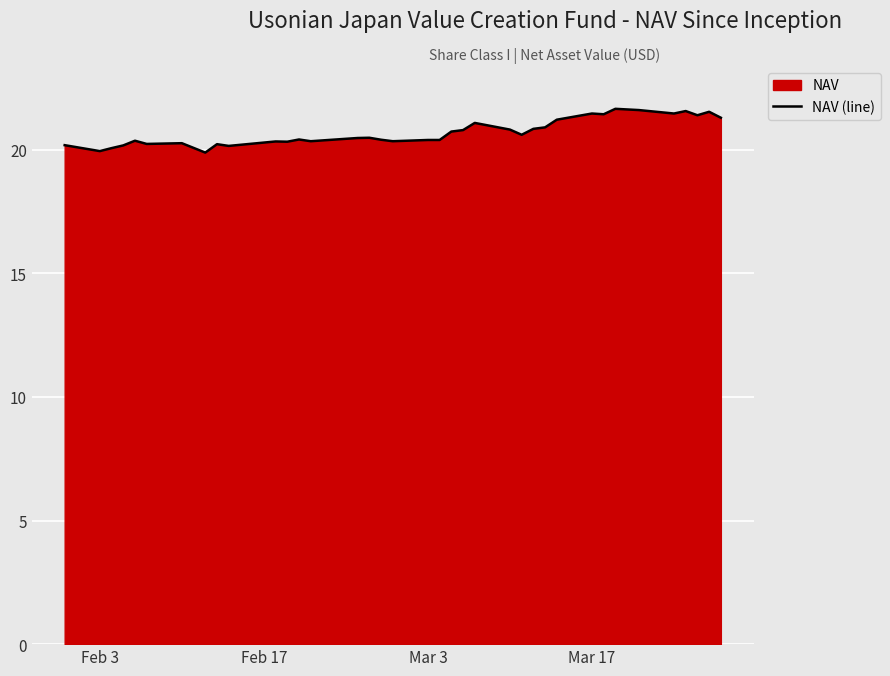

Does the chart display data point markers on the line(s)?

No